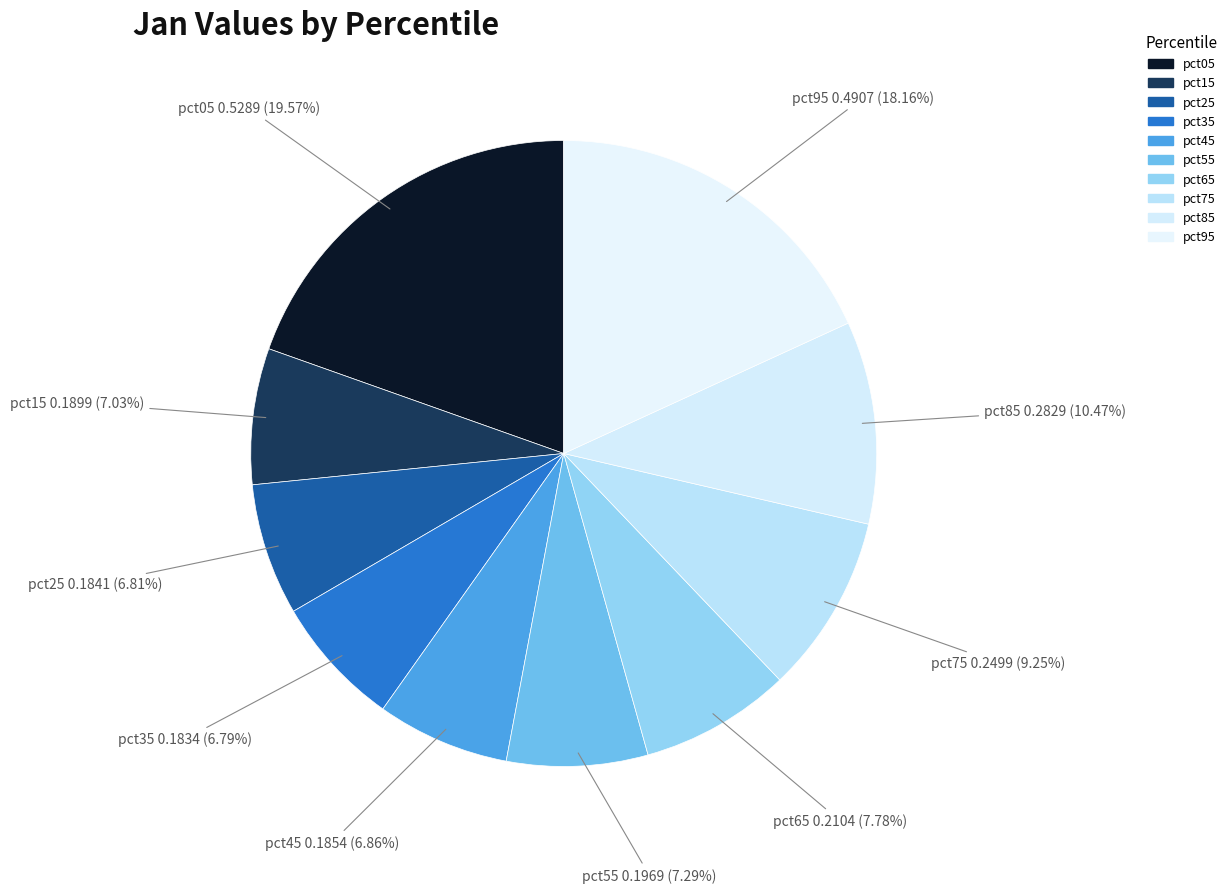

The pct25 slice represents 1% of the pie. True or false?

False